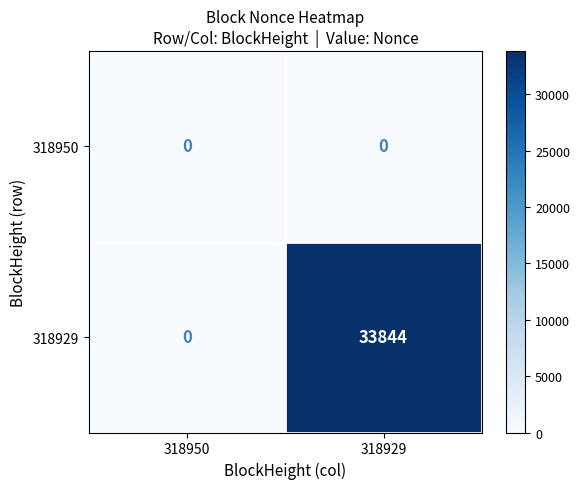

Reading right to left, extract all data points from this chart.

318950: 318929=0	318950=0
318929: 318929=33844	318950=0